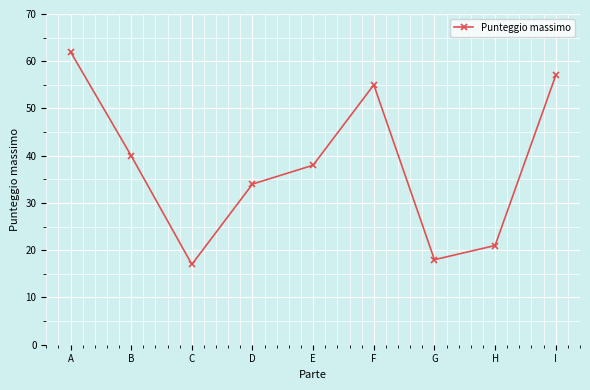

Reading left to right, transcribe all the data shown in this chart.

A=62	B=40	C=17	D=34	E=38	F=55	G=18	H=21	I=57